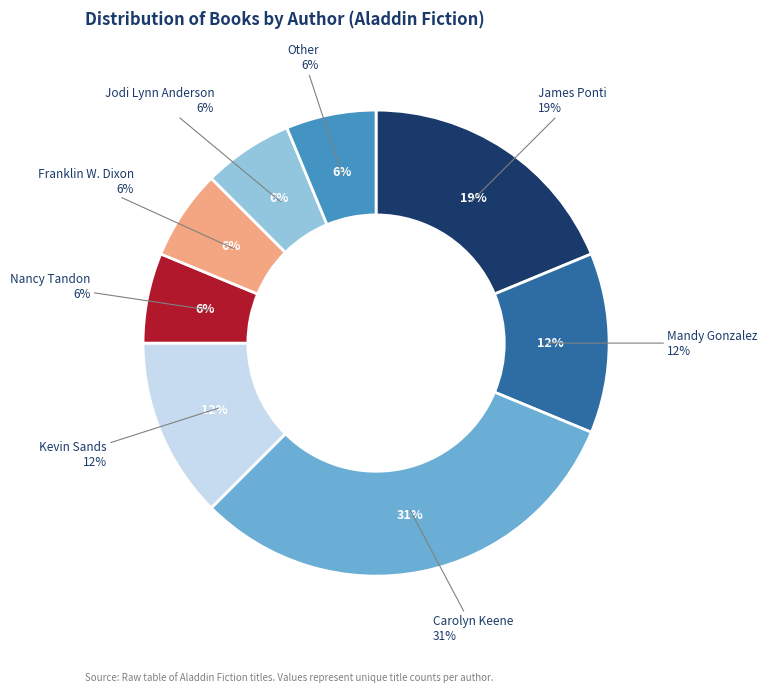

Rank the categories by value from lowest to highest.

Nancy Tandon, Franklin W. Dixon, Jodi Lynn Anderson, Other, Mandy Gonzalez, Kevin Sands, James Ponti, Carolyn Keene